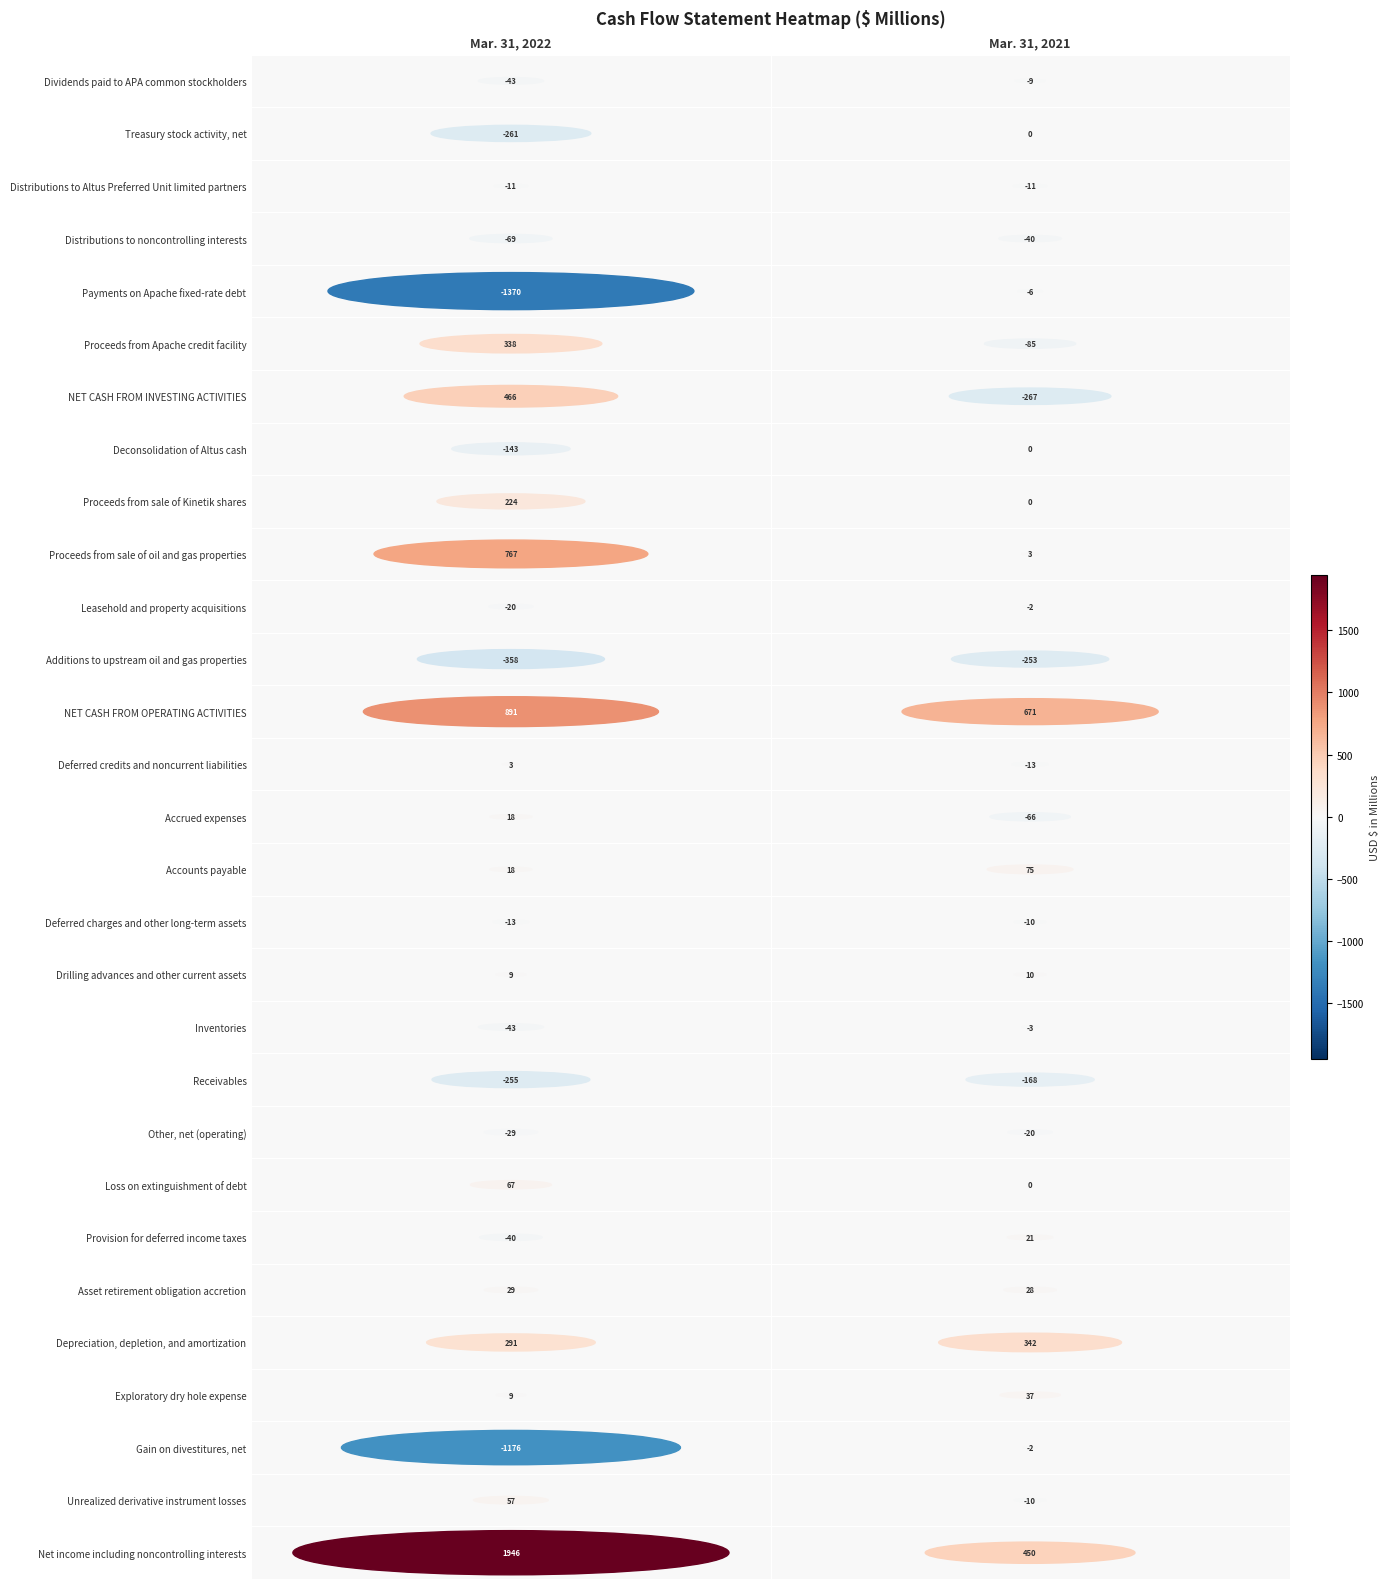

The Accrued expenses series shows -66 at Mar. 31, 2021. True or false?

True